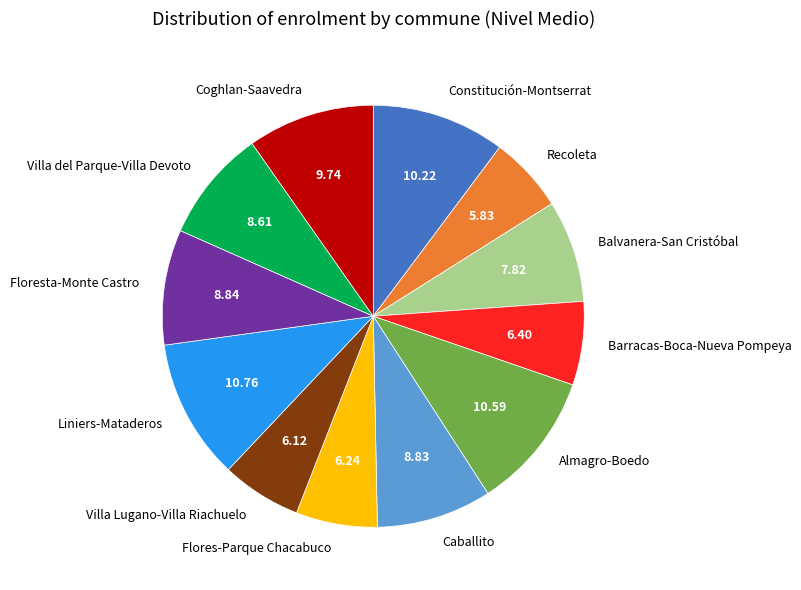

Is it true that Flores-Parque Chacabuco is 17% of the pie?

False